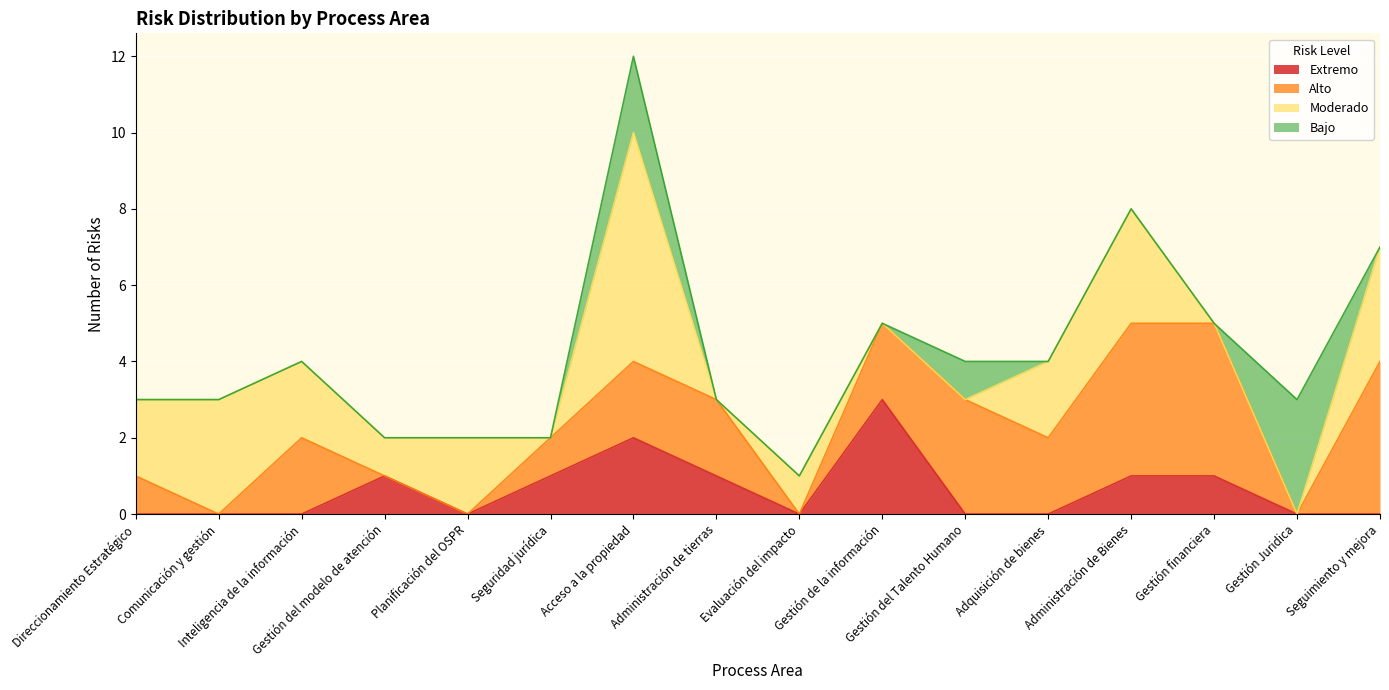

What is the label of the 14th point from the right?

Inteligencia de la información